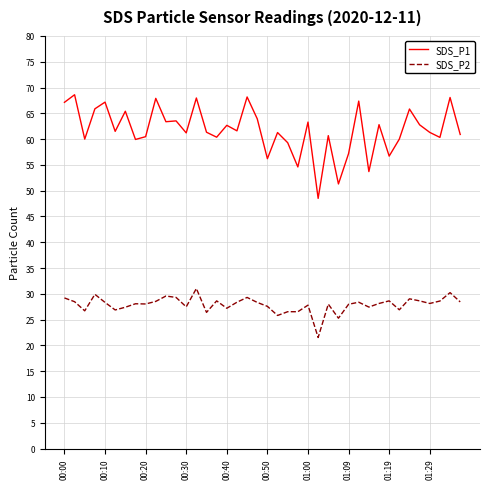

What is the highest value of the SDS_P1 series?

68.6